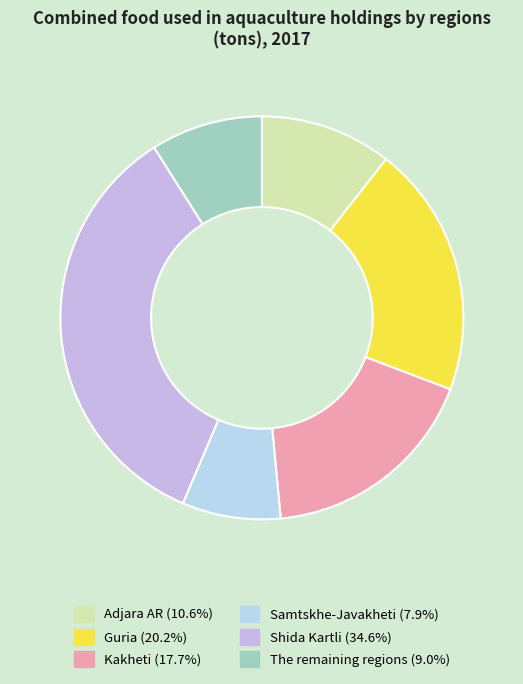

Is The remaining regions the majority of the pie?

No